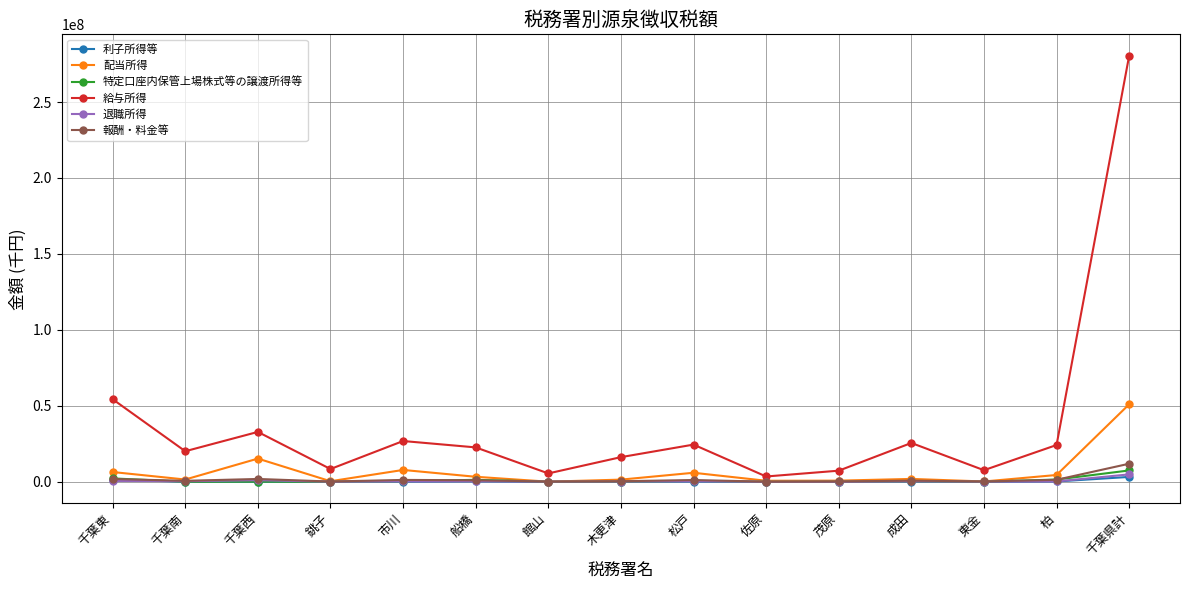

True or false: 配当所得 and 給与所得 intersect in this chart.

False